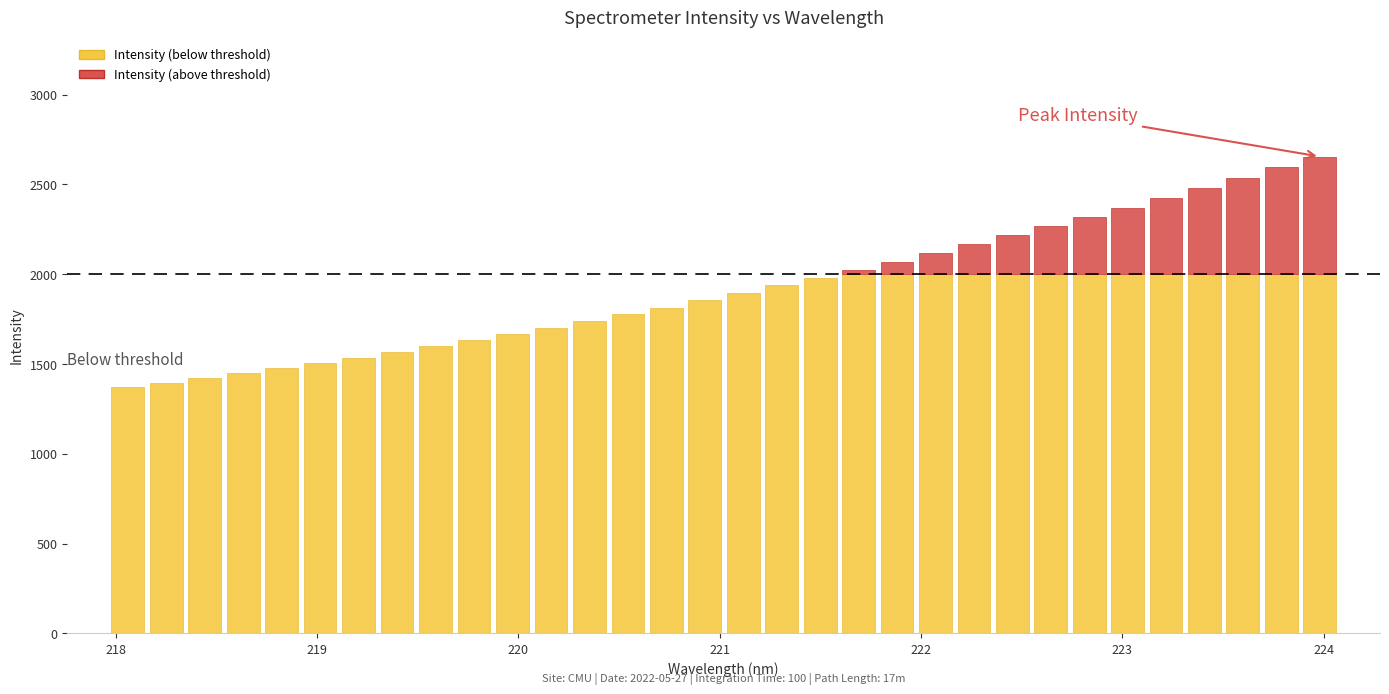

What value does the data have at 220.9264?

1854.1